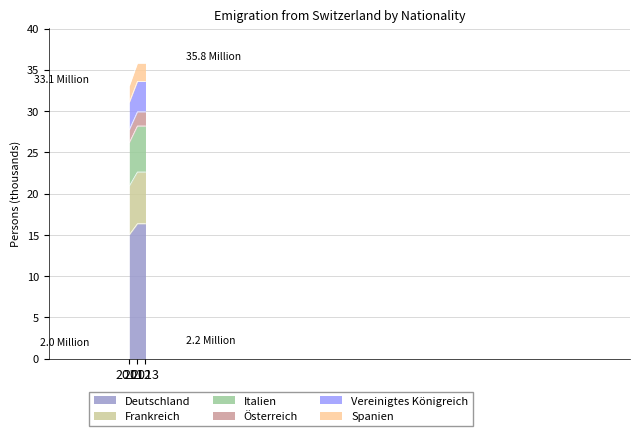

At which category is the sum across all series the highest?

2012